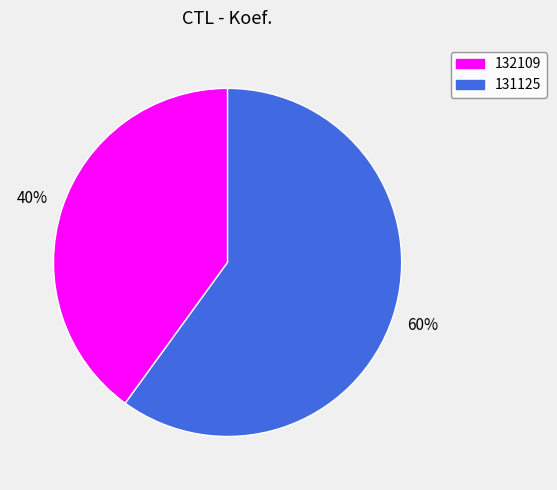

To the nearest percent, what portion does 132109 represent?

40%